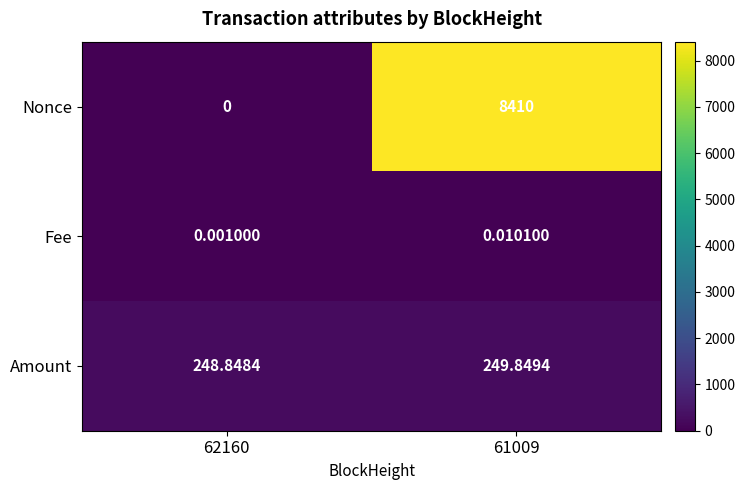

Which series has the widest spread of values?

Nonce